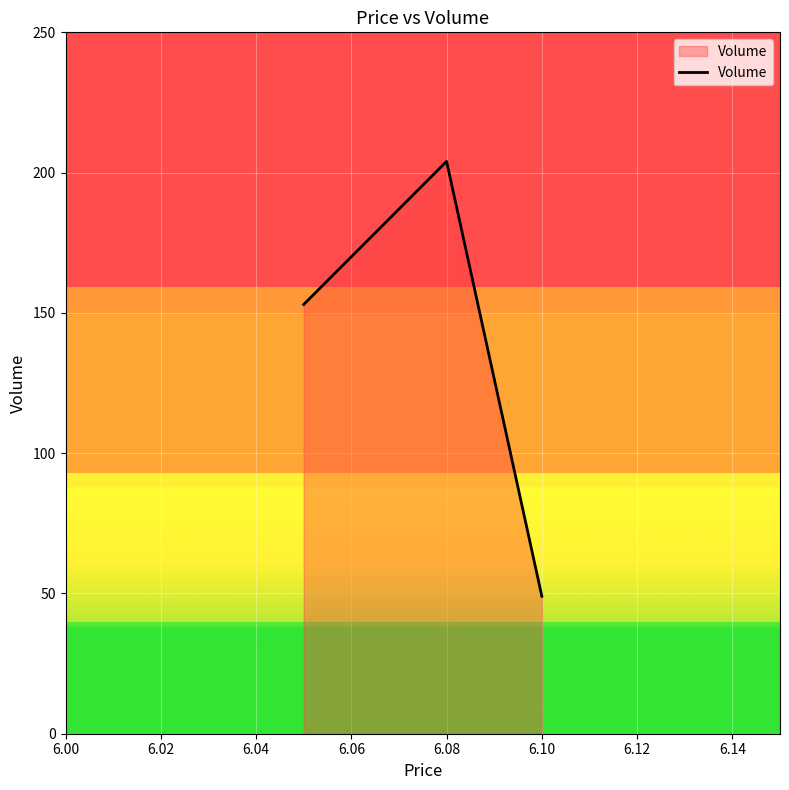

Reading left to right, extract all data points from this chart.

153	204	49